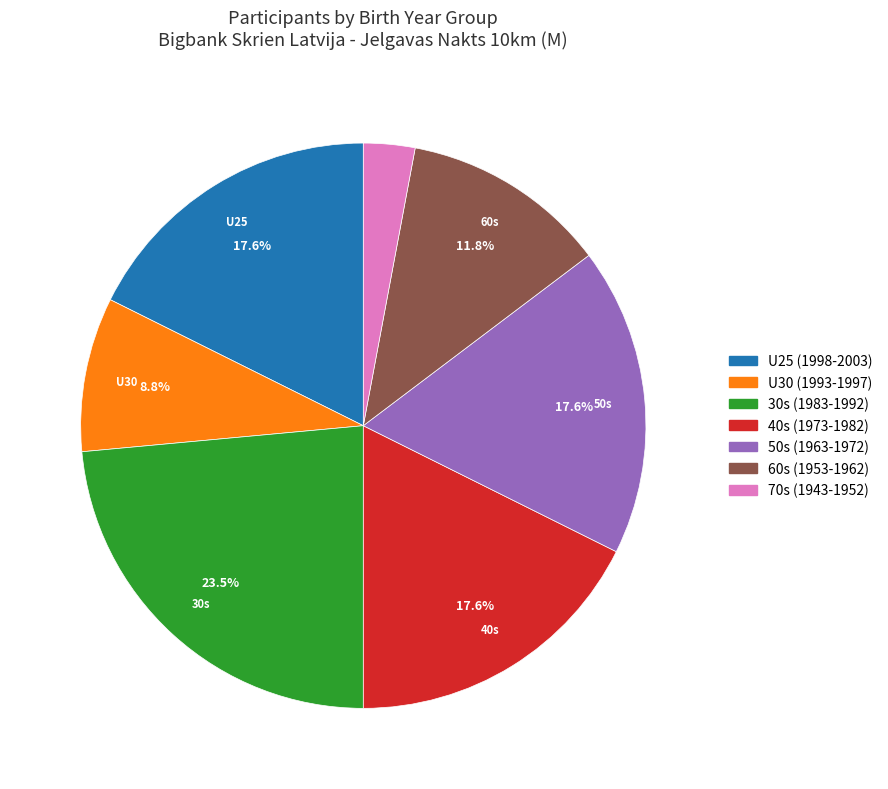

Count the number of slices in the pie.

7